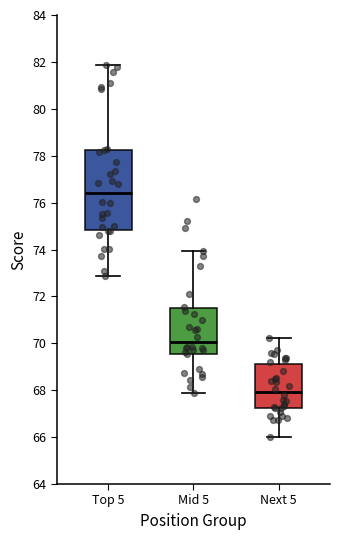

Which box has the lowest median line?

Next 5